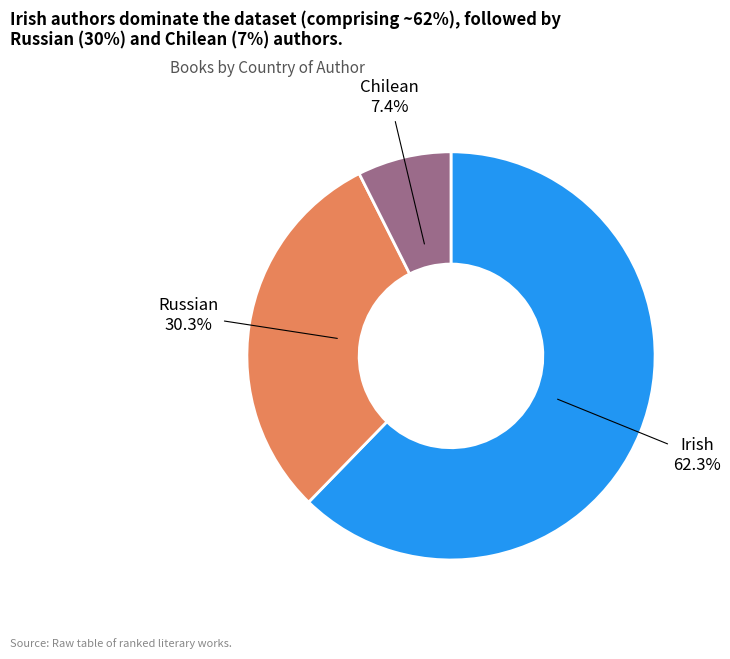

To the nearest percent, what portion does Russian represent?

30%